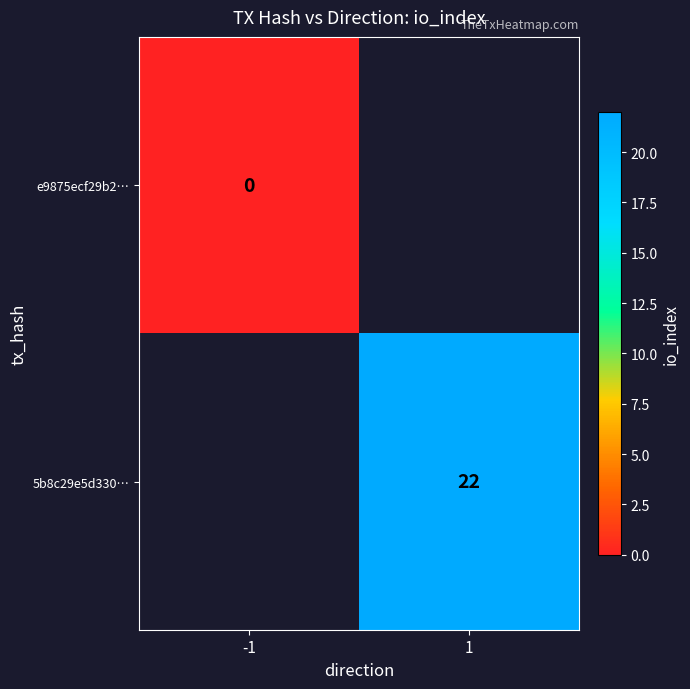

True or false: 5b8c29e5d330… has a value of 22 at 1.

True